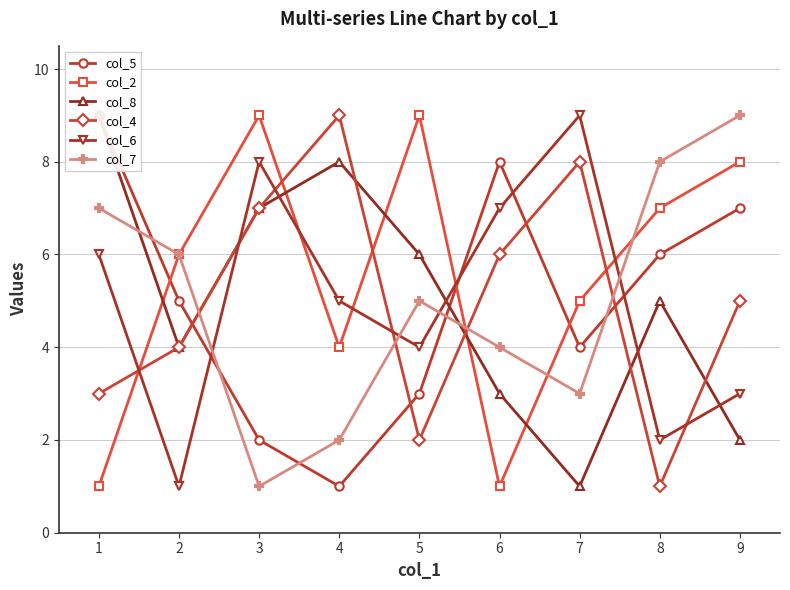

List the labels in order of col_5 value, smallest first.

4, 3, 5, 7, 2, 8, 9, 6, 1